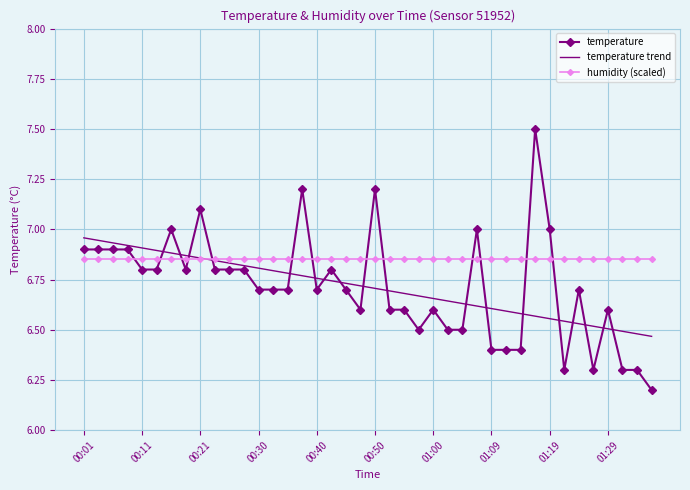

How many categories are shown in the chart?

40